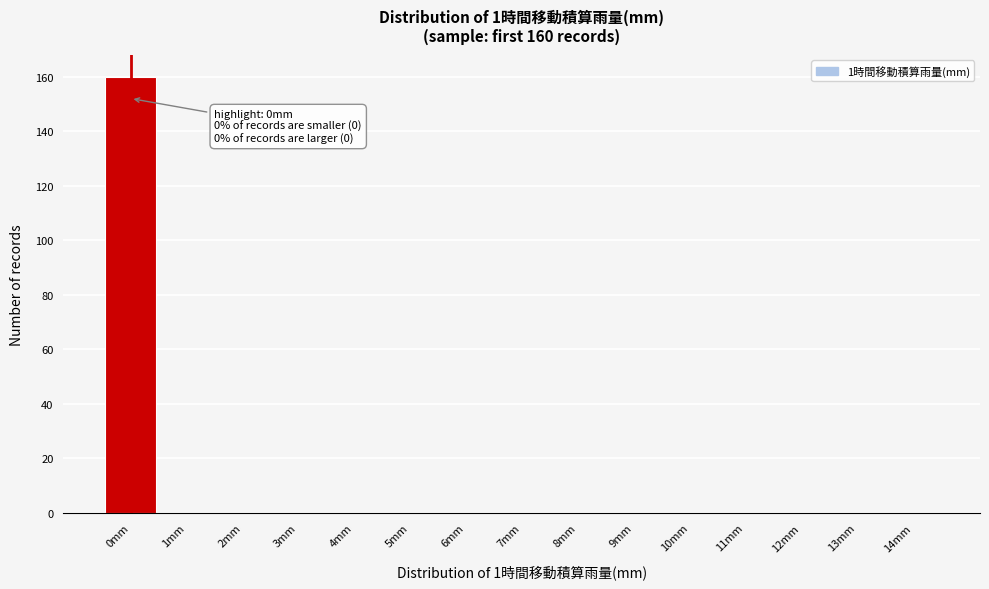

Reading left to right, transcribe all the data shown in this chart.

0mm=160	1mm=0	2mm=0	3mm=0	4mm=0	5mm=0	6mm=0	7mm=0	8mm=0	9mm=0	10mm=0	11mm=0	12mm=0	13mm=0	14mm=0